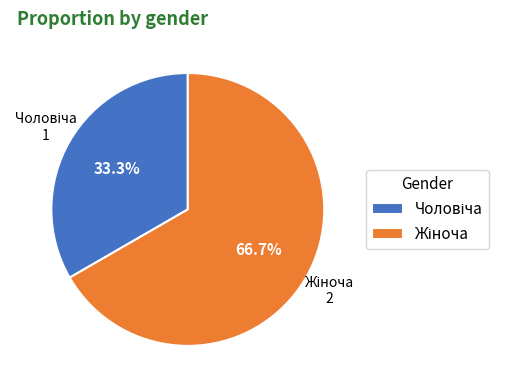

Is there a majority slice in this chart?

Yes